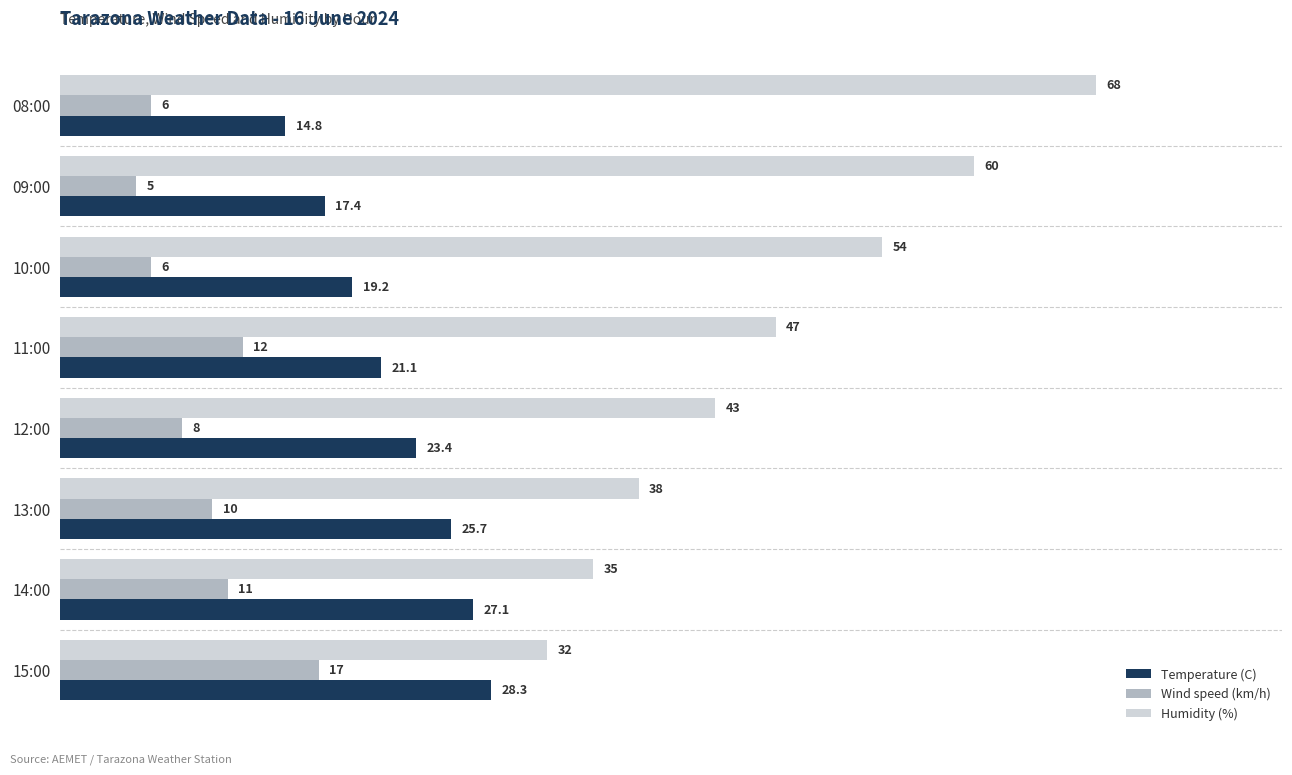

At which label is Humidity (%) closest to 50?

11:00